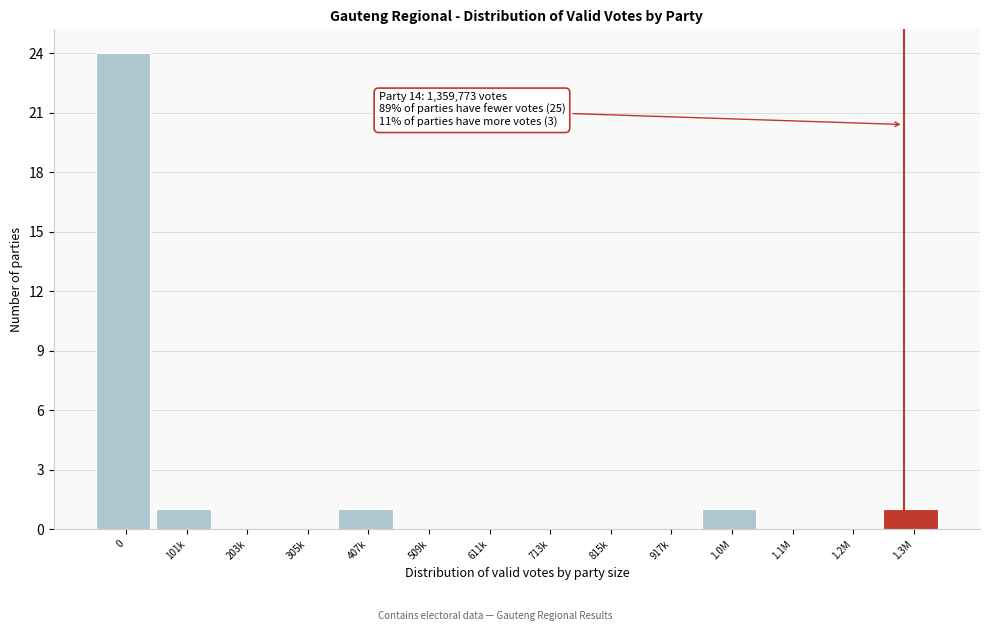

Reading left to right, transcribe all the data shown in this chart.

0=24	101k=1	203k=0	305k=0	407k=1	509k=0	611k=0	713k=0	815k=0	917k=0	1.0M=1	1.1M=0	1.2M=0	1.3M=1